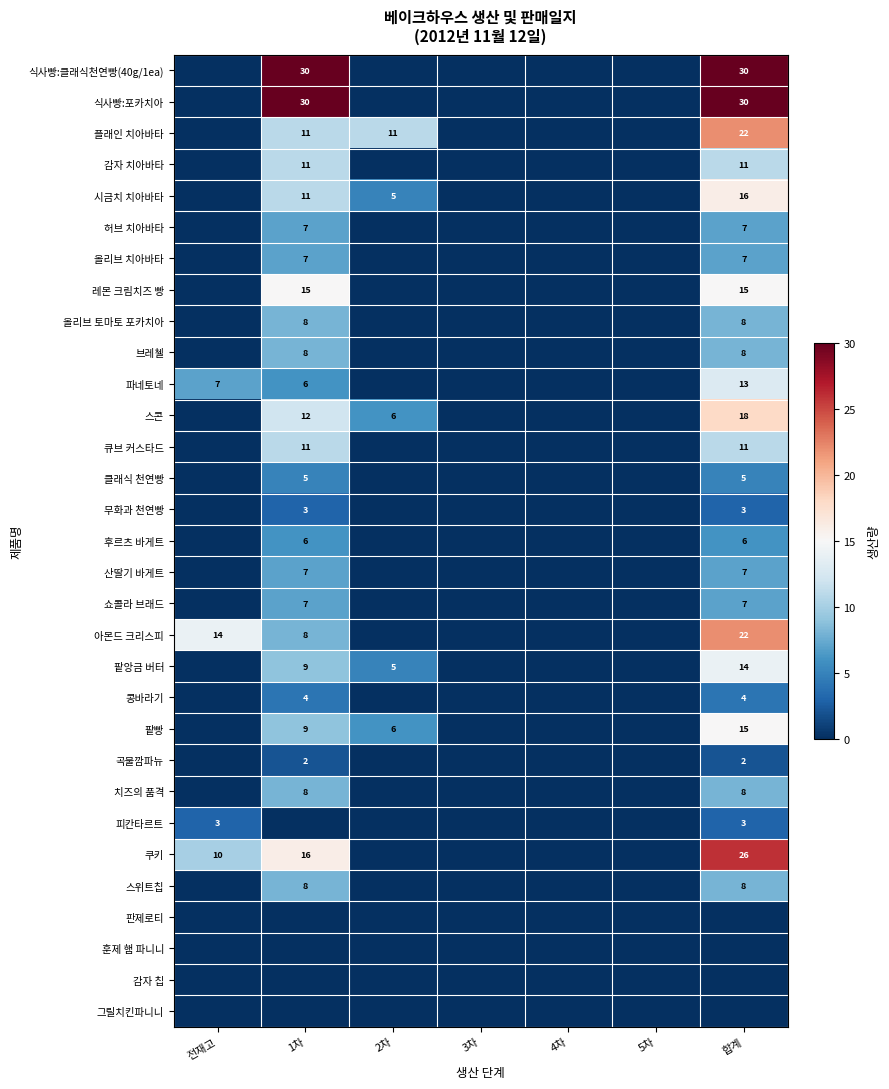

What is the sum of the 쿠키 values at 전재고 and 합계?

36